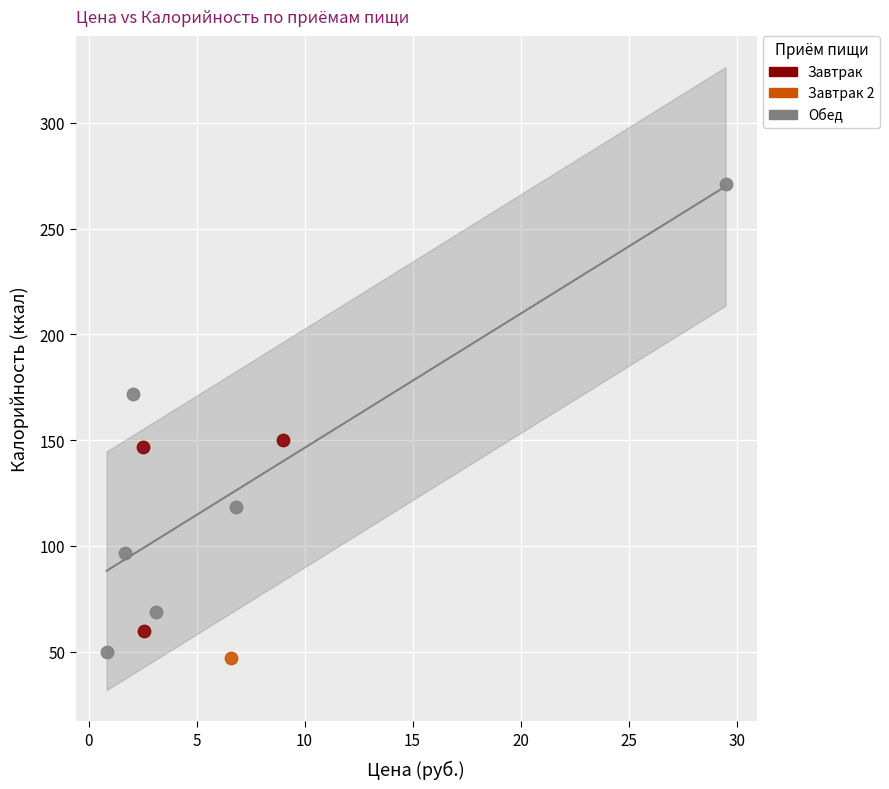

Which series reaches the minimum Y coordinate?

Завтрак 2